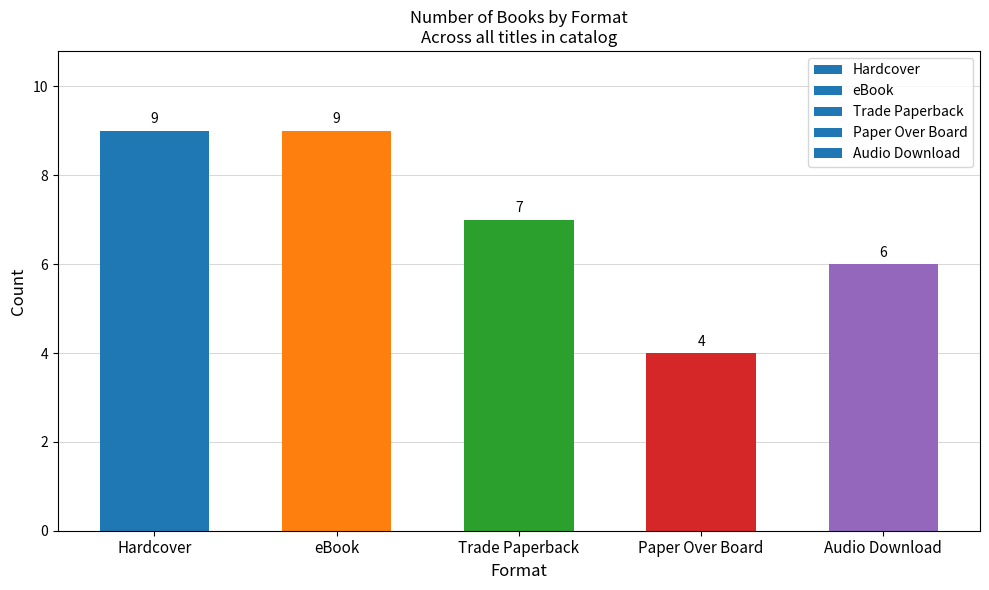

What is the label of the 3rd bar from the right?

Trade Paperback